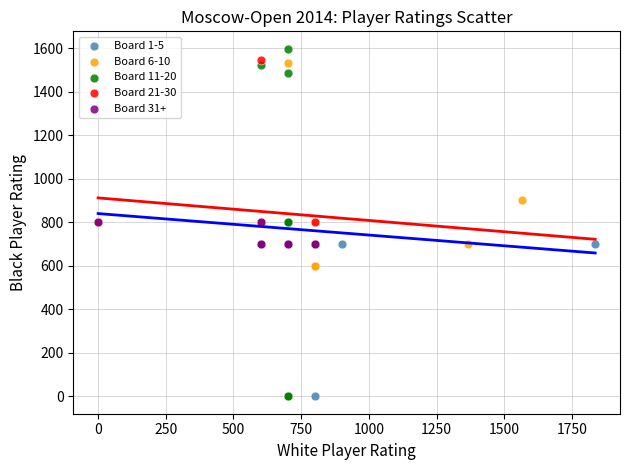

What are all the series names shown in the legend?

Board 1-5, Board 6-10, Board 11-20, Board 21-30, Board 31+